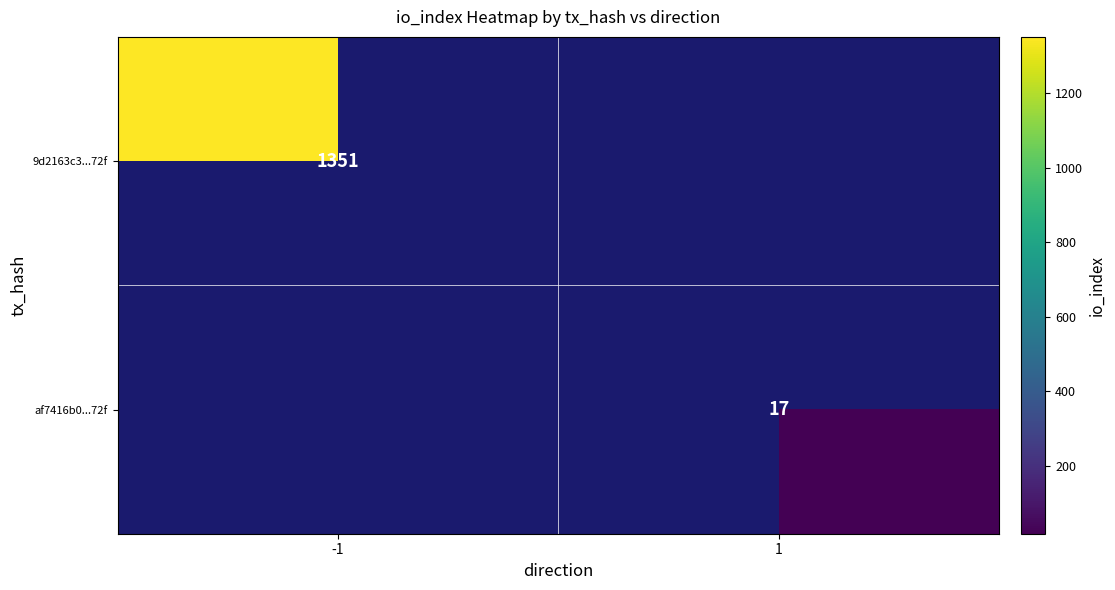

True or false: 9d2163c3...72f has a value of 1824 at -1.

False